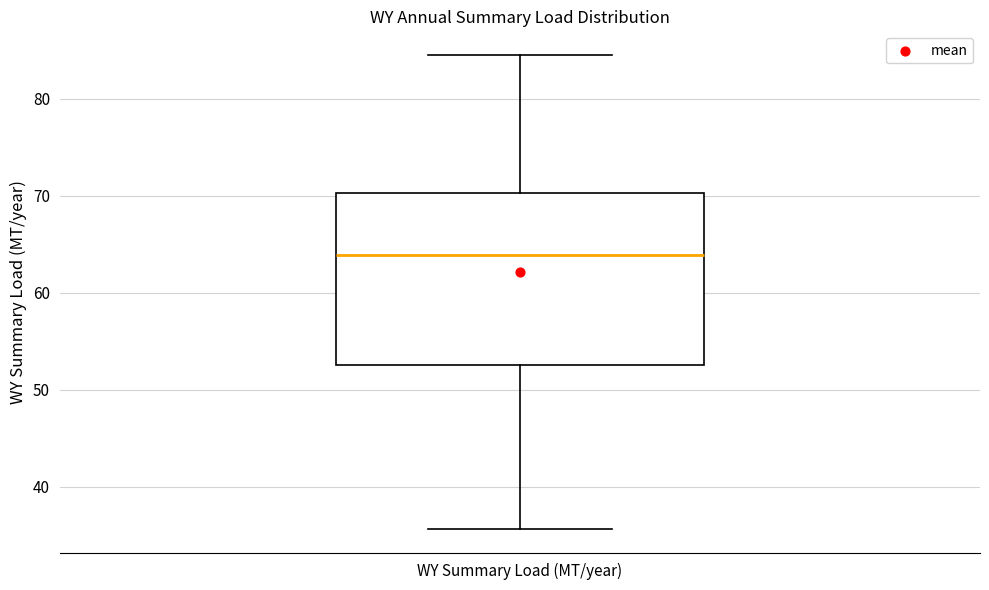

Read this box plot against the y-axis: the position of the median line, the range covered by the box, and the ends of both whiskers. The values are not printed on the chart, so give them approximately, as read against the axis.

median 64, box 53 to 70, whiskers 36 to 85